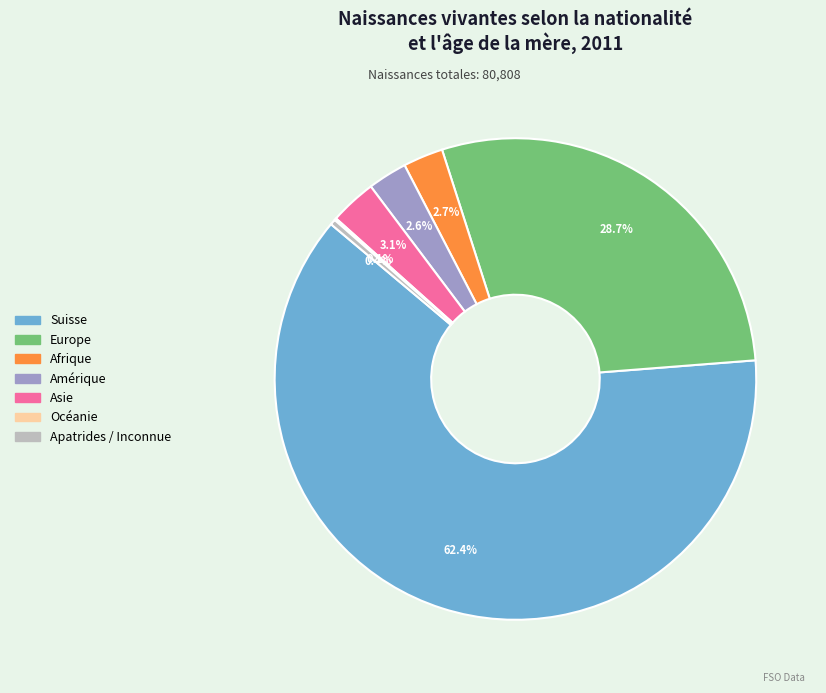

Approximately how many times larger is the value at Amérique compared to Afrique?

1.0